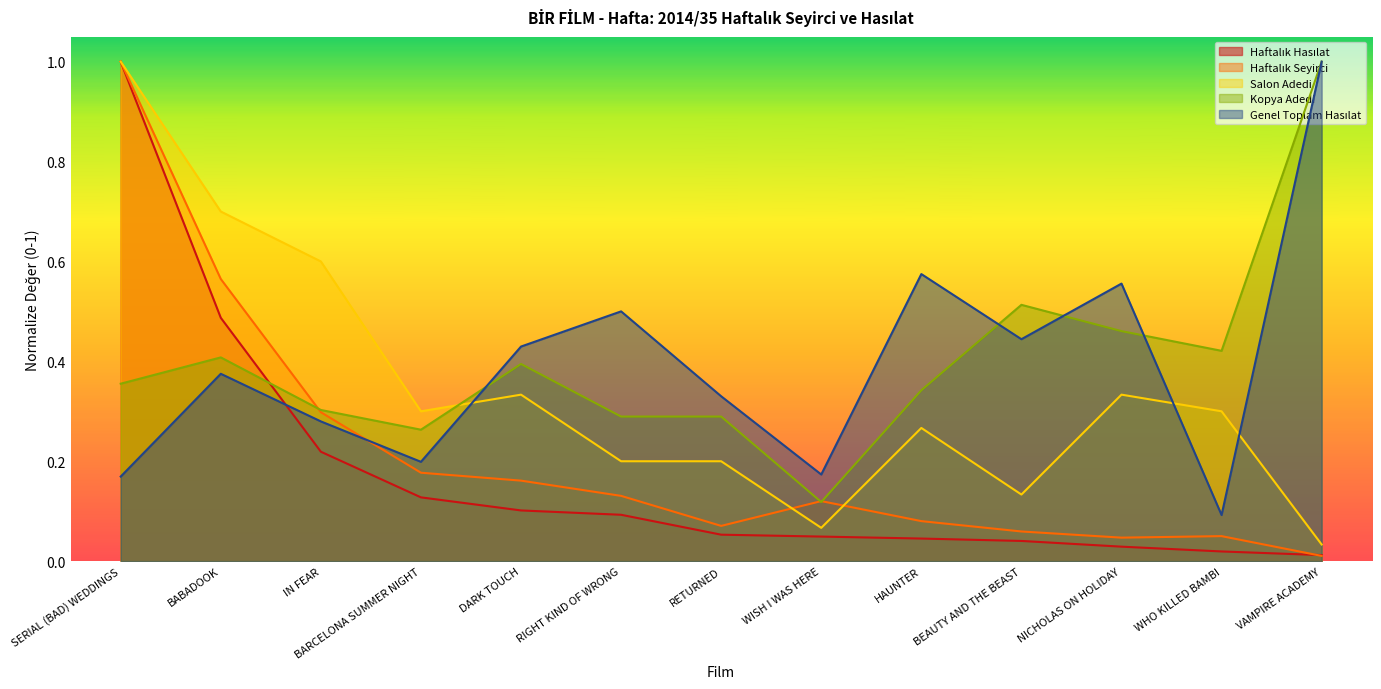

Reading left to right, what are all the values shown in this chart?

Haftalık Hasılat: SERIAL (BAD) WEDDINGS=1.0	BABADOOK=0.5	IN FEAR=0.2	BARCELONA SUMMER NIGHT=0.1	DARK TOUCH=0.1	RIGHT KIND OF WRONG=0.1	RETURNED=0.1	WISH I WAS HERE=0.0	HAUNTER=0.0	BEAUTY AND THE BEAST=0.0	NICHOLAS ON HOLIDAY=0.0	WHO KILLED BAMBI=0.0	VAMPIRE ACADEMY=0.0
Haftalık Seyirci: SERIAL (BAD) WEDDINGS=1.0	BABADOOK=0.6	IN FEAR=0.3	BARCELONA SUMMER NIGHT=0.2	DARK TOUCH=0.2	RIGHT KIND OF WRONG=0.1	RETURNED=0.1	WISH I WAS HERE=0.1	HAUNTER=0.1	BEAUTY AND THE BEAST=0.1	NICHOLAS ON HOLIDAY=0.0	WHO KILLED BAMBI=0.1	VAMPIRE ACADEMY=0.0
Salon Adedi: SERIAL (BAD) WEDDINGS=1.0	BABADOOK=0.7	IN FEAR=0.6	BARCELONA SUMMER NIGHT=0.3	DARK TOUCH=0.3	RIGHT KIND OF WRONG=0.2	RETURNED=0.2	WISH I WAS HERE=0.1	HAUNTER=0.3	BEAUTY AND THE BEAST=0.1	NICHOLAS ON HOLIDAY=0.3	WHO KILLED BAMBI=0.3	VAMPIRE ACADEMY=0.0
Kopya Adedi: SERIAL (BAD) WEDDINGS=0.4	BABADOOK=0.4	IN FEAR=0.3	BARCELONA SUMMER NIGHT=0.3	DARK TOUCH=0.4	RIGHT KIND OF WRONG=0.3	RETURNED=0.3	WISH I WAS HERE=0.1	HAUNTER=0.3	BEAUTY AND THE BEAST=0.5	NICHOLAS ON HOLIDAY=0.5	WHO KILLED BAMBI=0.4	VAMPIRE ACADEMY=1.0
Genel Toplam Hasılat: SERIAL (BAD) WEDDINGS=0.2	BABADOOK=0.4	IN FEAR=0.3	BARCELONA SUMMER NIGHT=0.2	DARK TOUCH=0.4	RIGHT KIND OF WRONG=0.5	RETURNED=0.3	WISH I WAS HERE=0.2	HAUNTER=0.6	BEAUTY AND THE BEAST=0.4	NICHOLAS ON HOLIDAY=0.6	WHO KILLED BAMBI=0.1	VAMPIRE ACADEMY=1.0